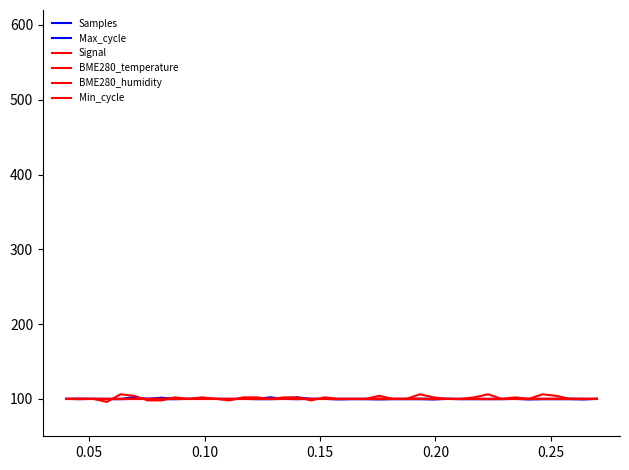

Does the chart have visible grid lines?

No